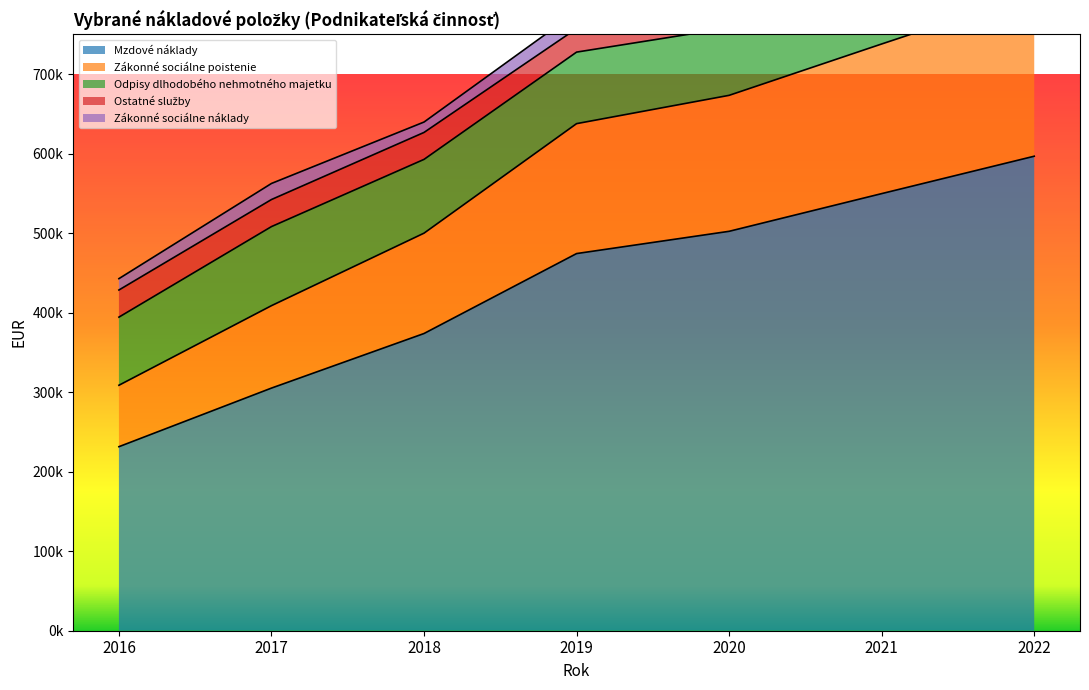

Reading right to left, transcribe all the data shown in this chart.

Mzdové náklady: 2022=596833.4	2021=549794.4	2020=502383.9	2019=474382.6	2018=373829.4	2017=305189.7	2016=231472.5
Zákonné sociálne poistenie: 2022=204844.9	2021=188216.4	2020=171031.8	2019=163430.5	2018=126237.3	2017=103669.9	2016=77278.3
Odpisy dlhodobého nehmotného majetku: 2022=55729.2	2021=85341.1	2020=84871.2	2019=89967.9	2018=92793.3	2017=99446.9	2016=85682.1
Ostatné služby: 2022=34607.2	2021=30869.0	2020=40157.9	2019=29601.1	2018=33900.3	2017=34053.9	2016=34130.1
Zákonné sociálne náklady: 2022=31677.5	2021=20196.5	2020=24006.3	2019=21008.8	2018=13058.2	2017=20203.8	2016=14281.9